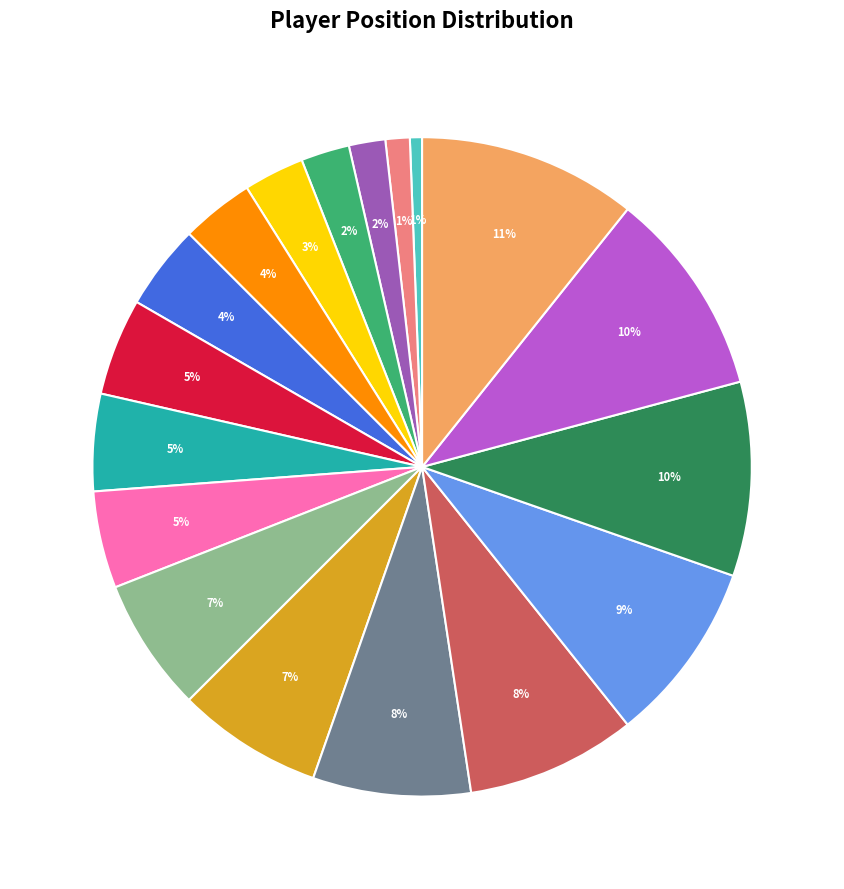

Is there any slice that represents more than half of the pie?

No